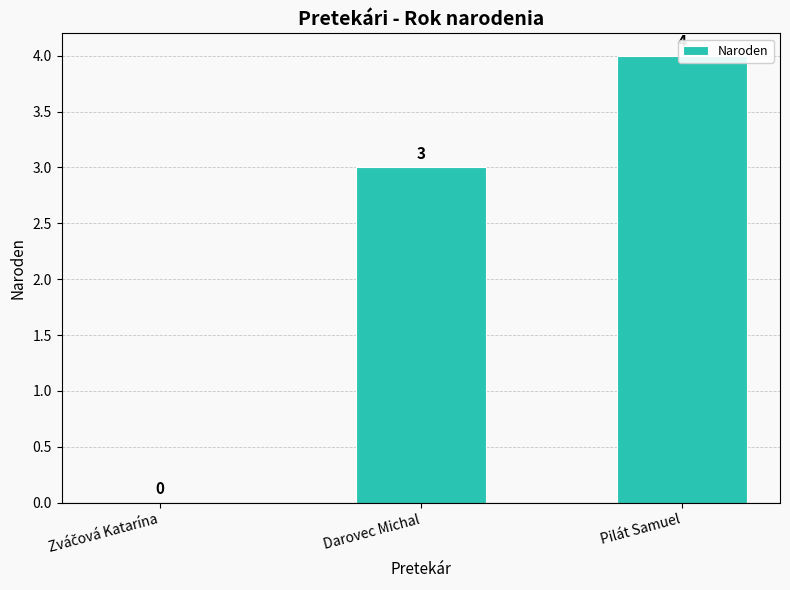

How many values are between 0 and 4?

3